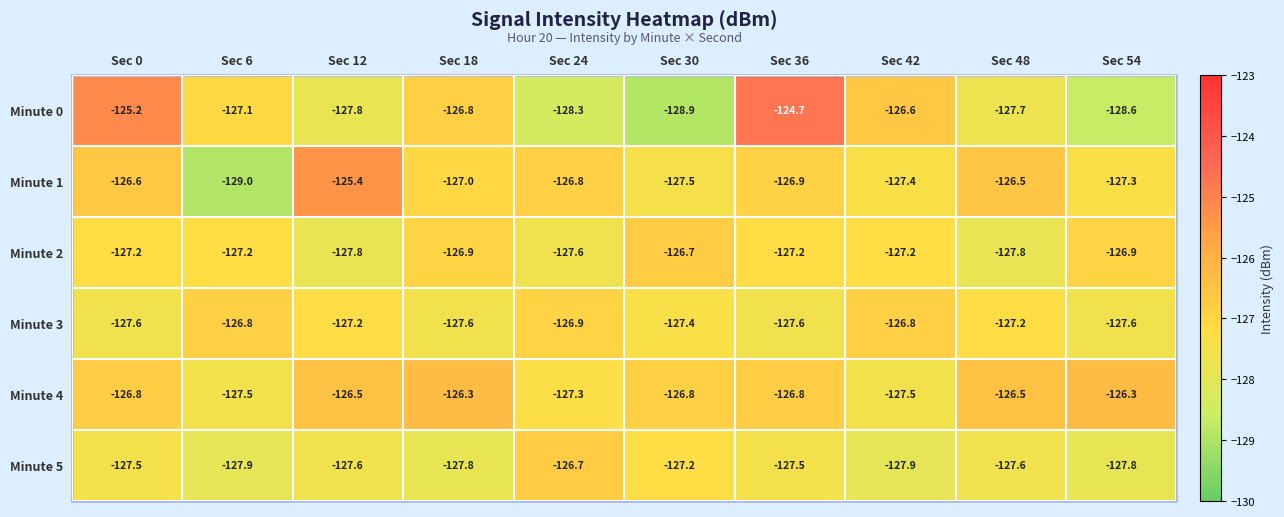

True or false: Minute 2 has a value of -50.2 at Sec 30.

False